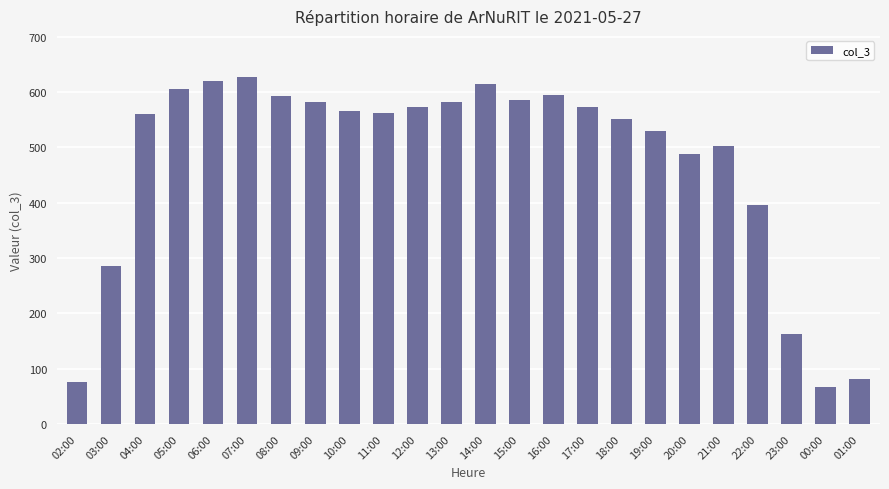

What is the difference between the values at 09:00 and 02:00?

506